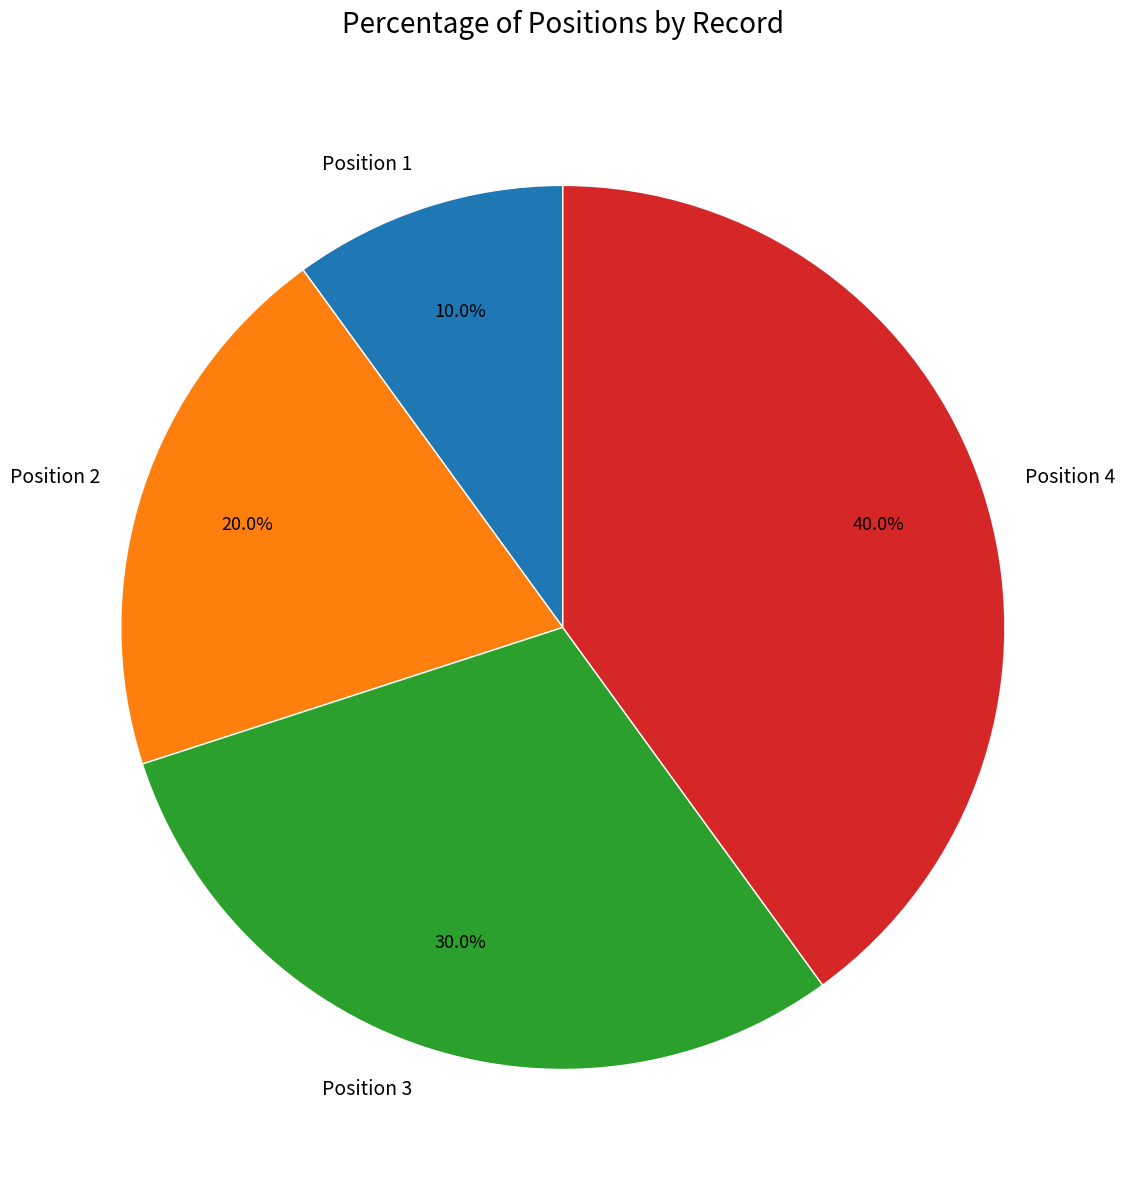

True or false: Position 1 accounts for 10% of the total.

True